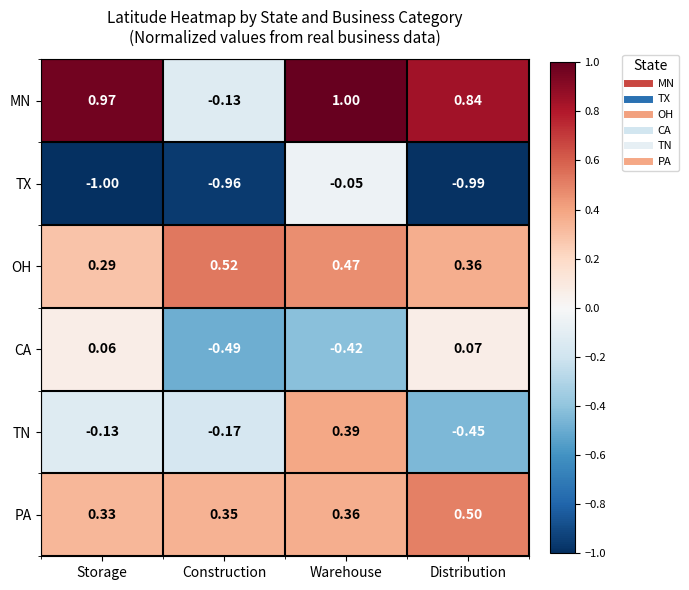

At how many categories does at least one series exceed 0?

4